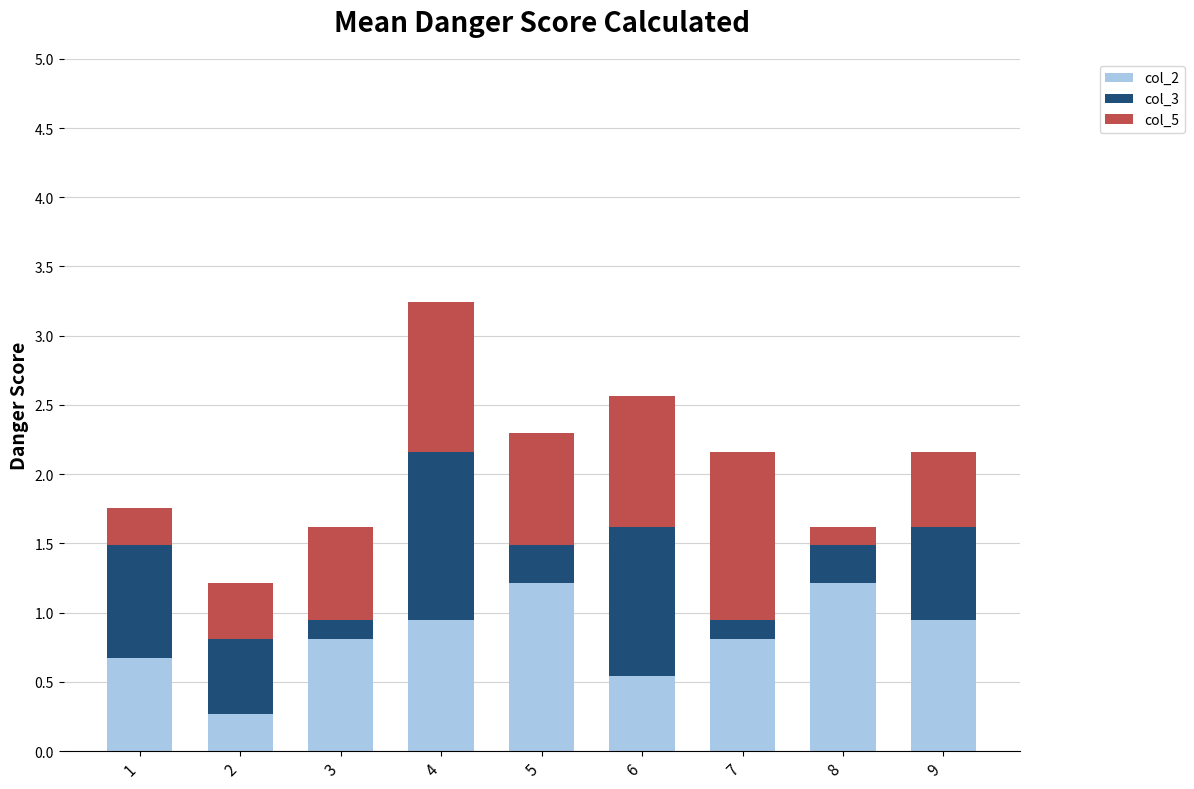

Reading left to right, list the values for the col_2 series.

0.7	0.3	0.8	0.9	1.2	0.5	0.8	1.2	0.9